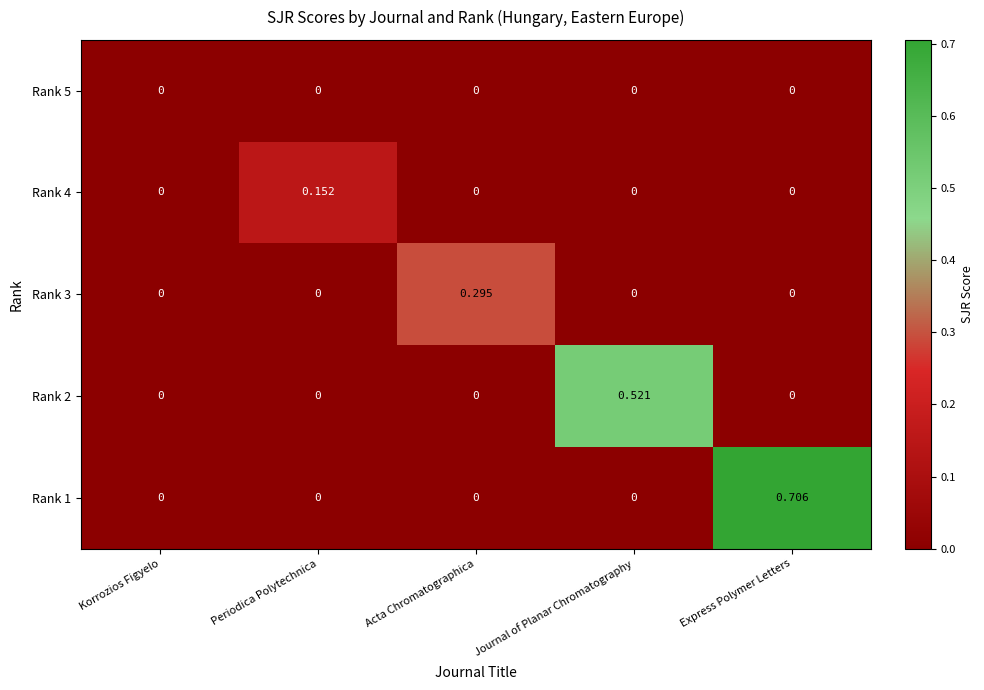

Which category has the highest value across all series?

Express Polymer Letters